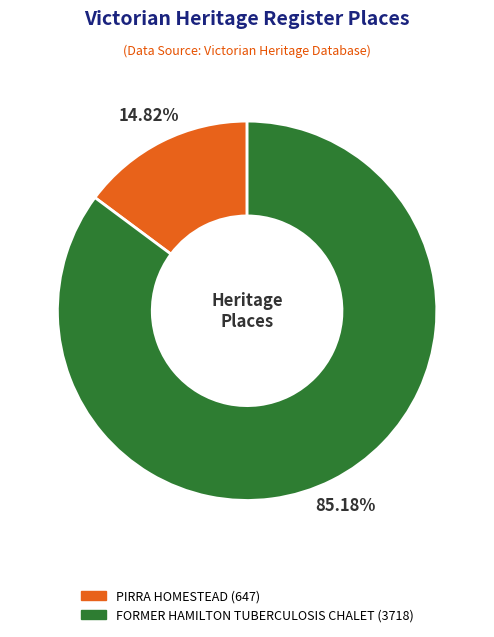

Is it true that PIRRA HOMESTEAD is 15% of the pie?

True